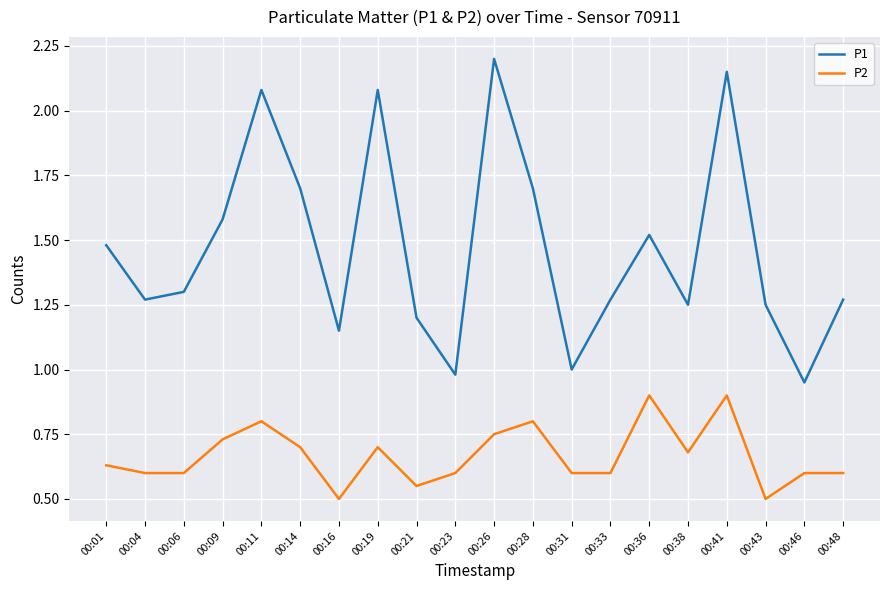

True or false: P2 has a value of 0.7 at 00:38.

True